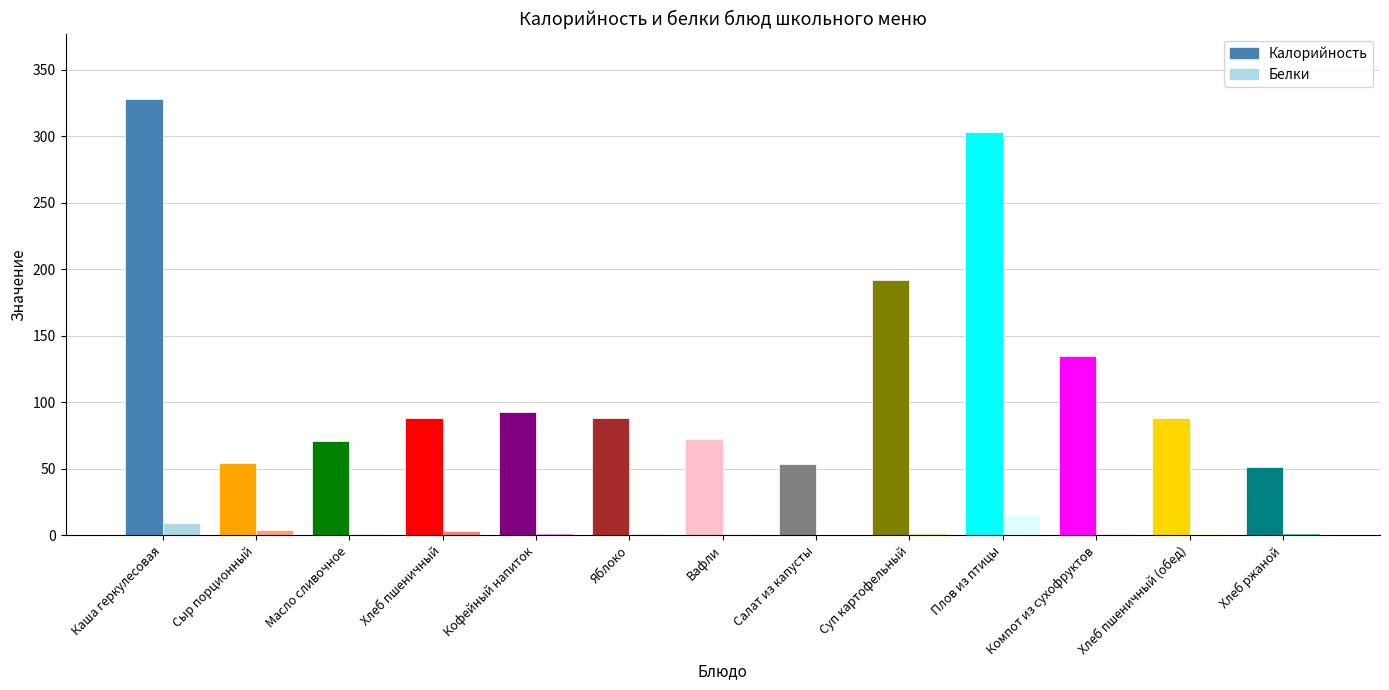

What is the label of the 8th bar from the right?

Яблоко